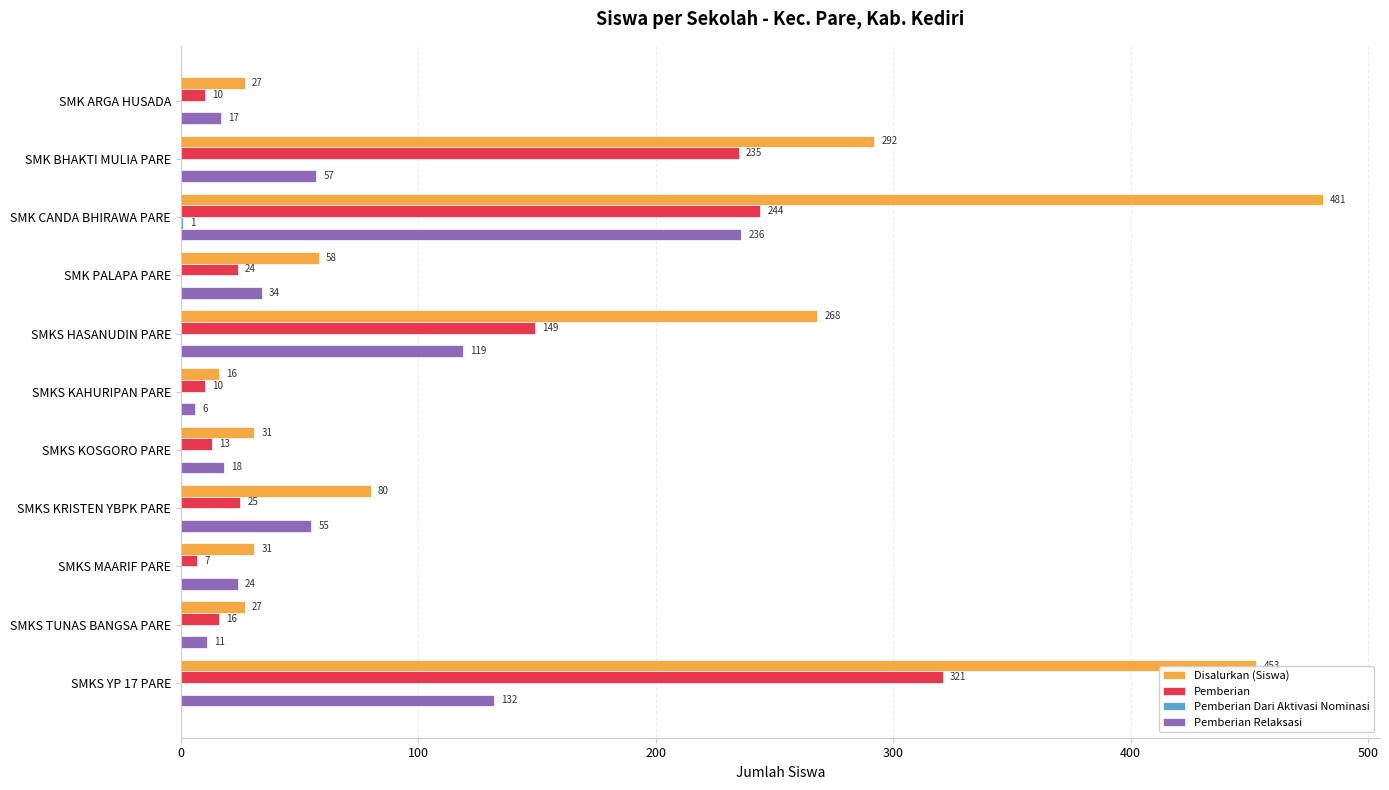

The value of Pemberian at SMK BHAKTI MULIA PARE is 235. True or false?

True